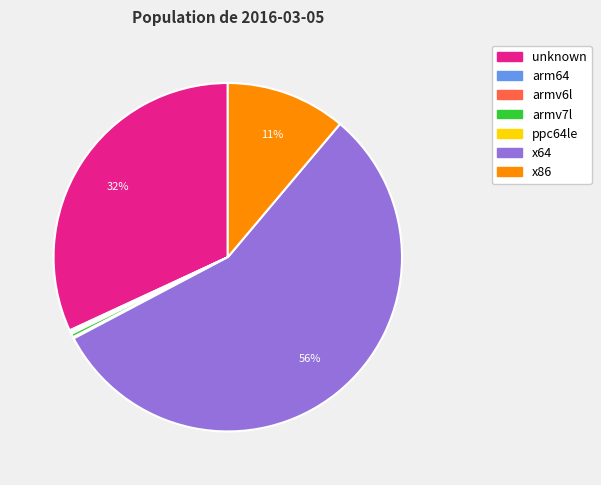

To the nearest percent, what is the average slice percentage?

14%